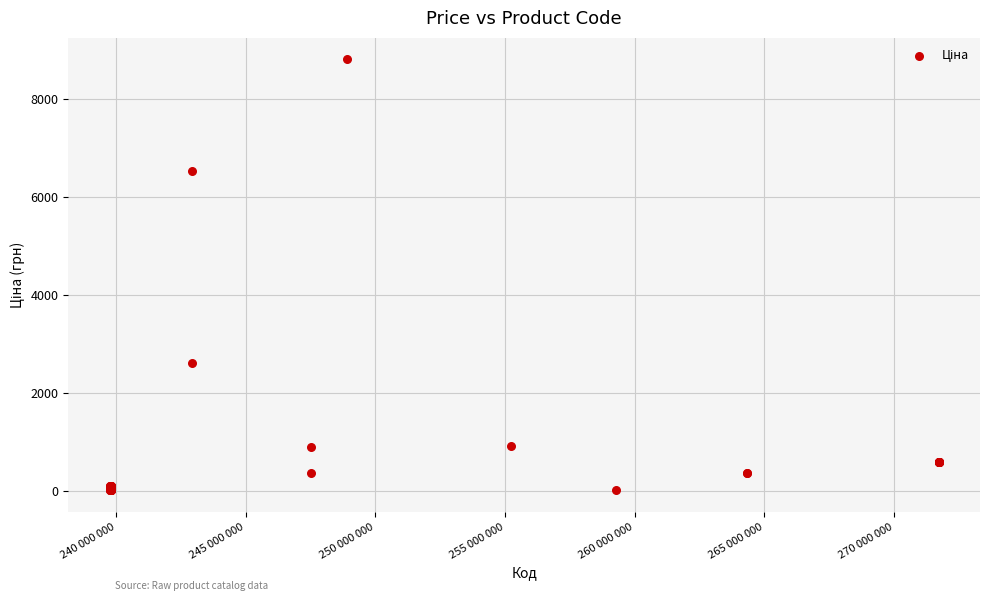

What Y value in the scatter plot is closest to 4406?

2610.0